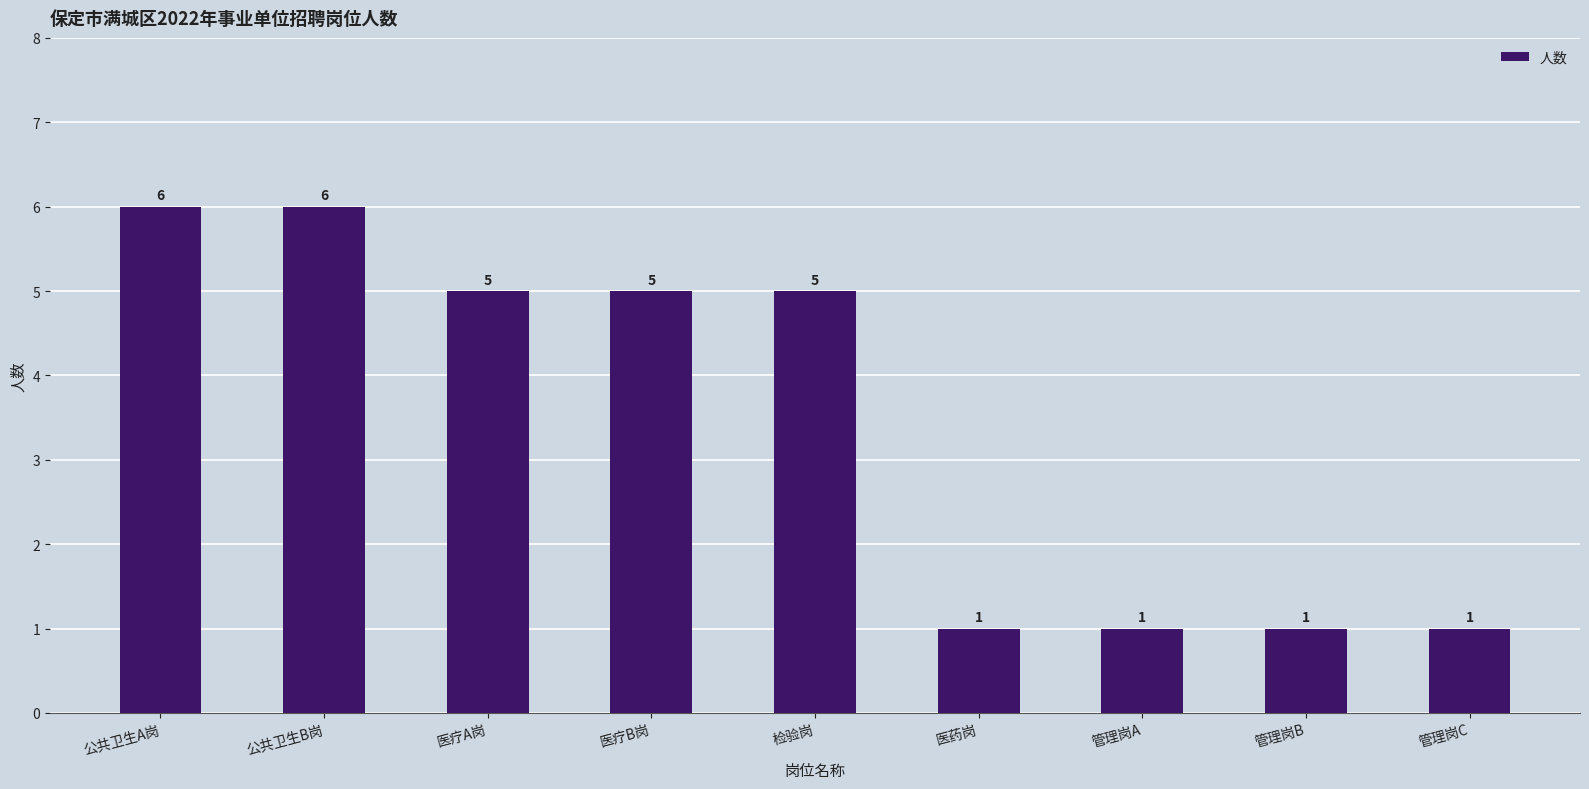

Count the number of categories in the chart.

9